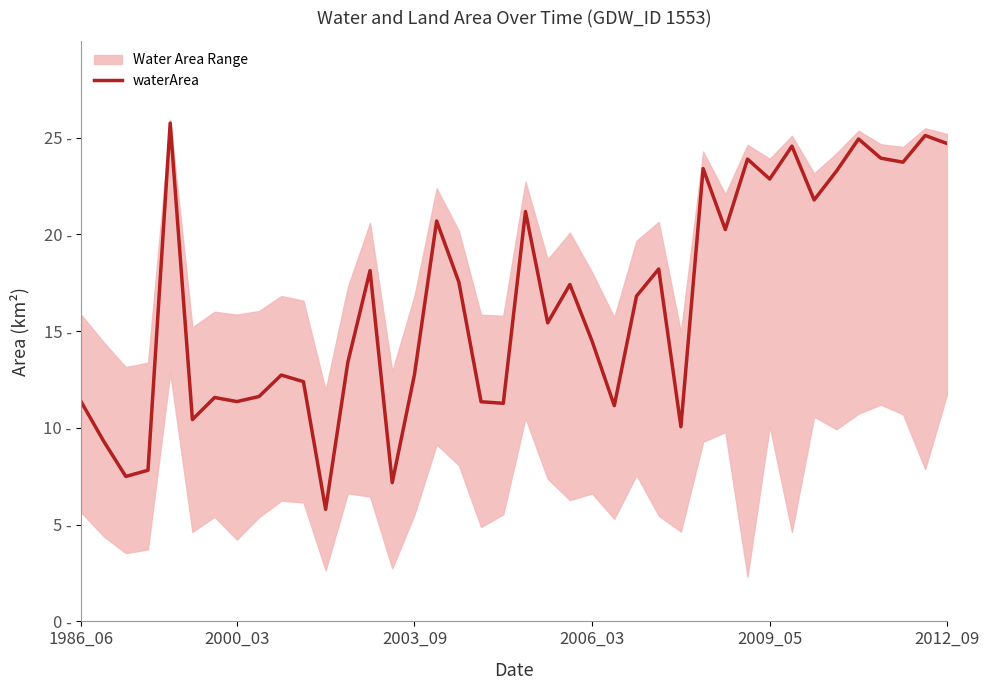

True or false: the data shows 23.9 at 36.

True